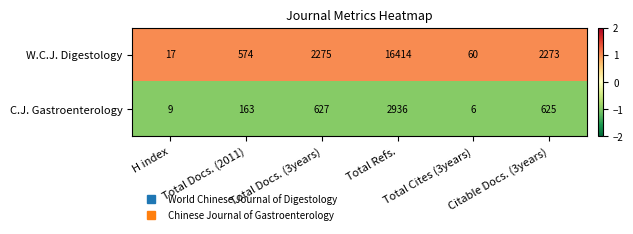

At which category is the sum across all series the highest?

Total Refs.